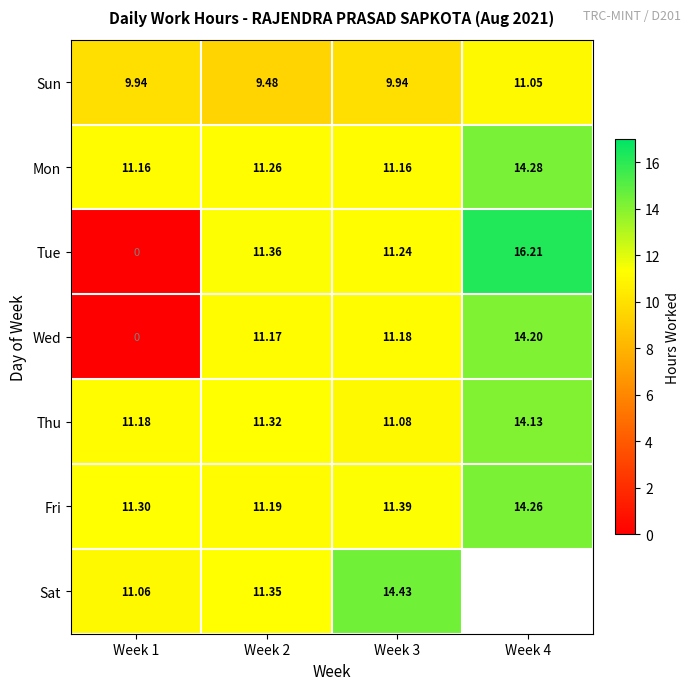

Which series changed the most between Week 2 and Week 3?

Sat